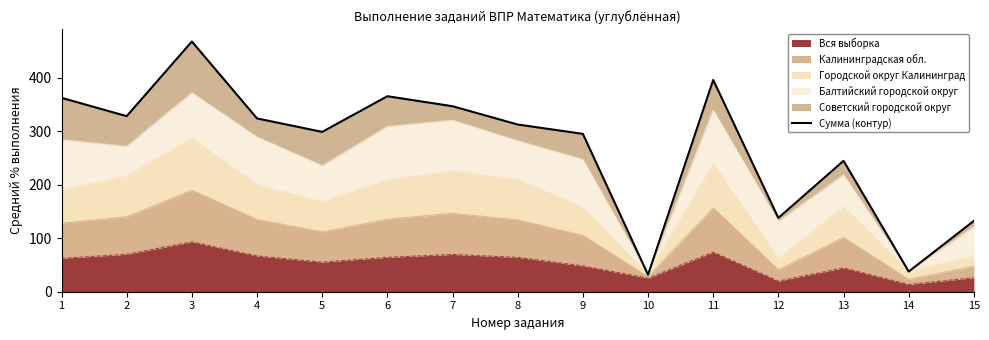

Does the chart have visible grid lines?

No